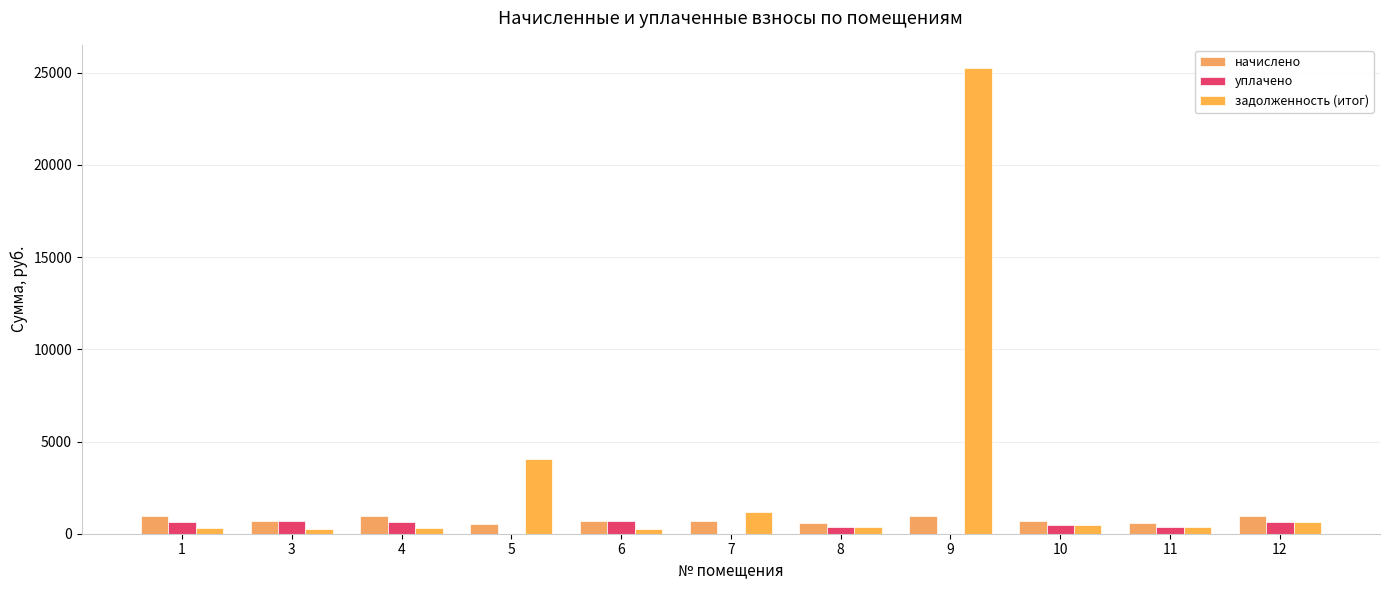

At which label does уплачено first exceed 457?

1